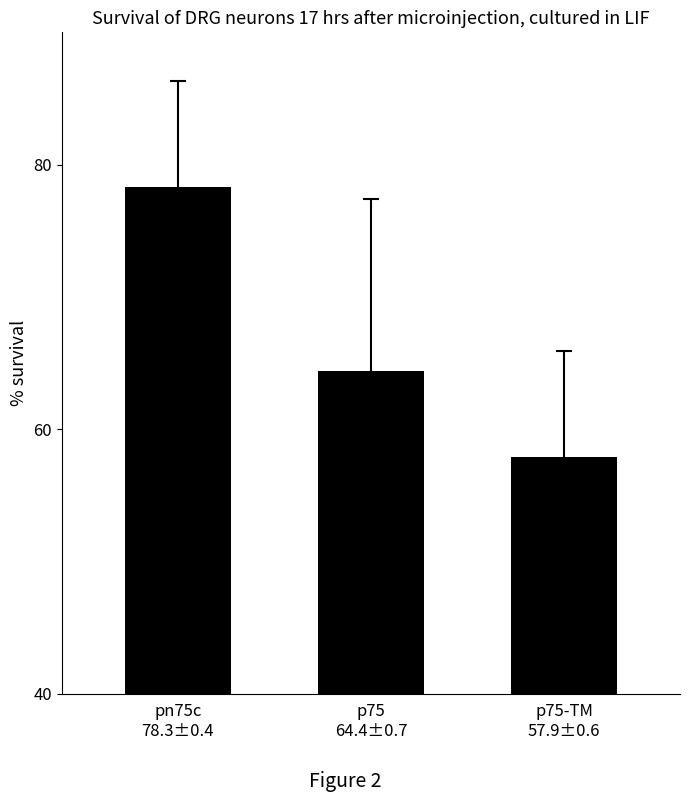

The chart shows a value of 94.2 at p75-TM
57.9±0.6. True or false?

False